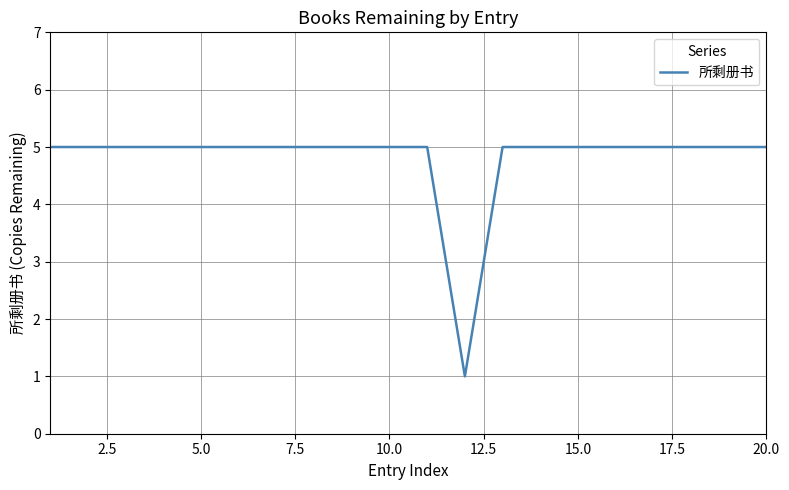

What is the greatest value displayed?

5